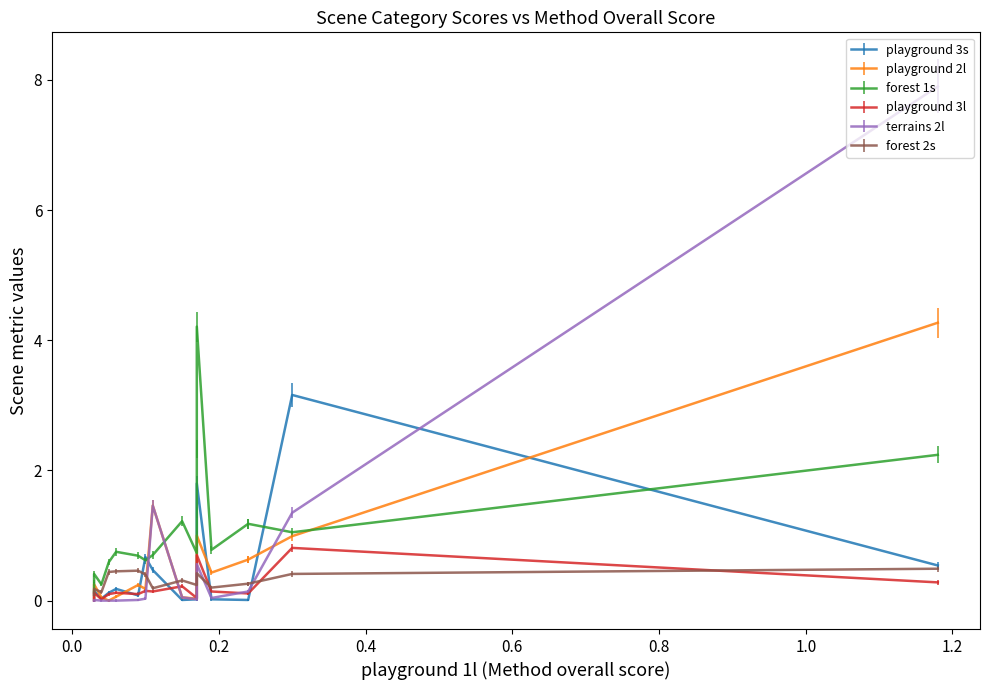

In forest 1s, how many points are lower than both neighbors (excluding endpoints)?

4